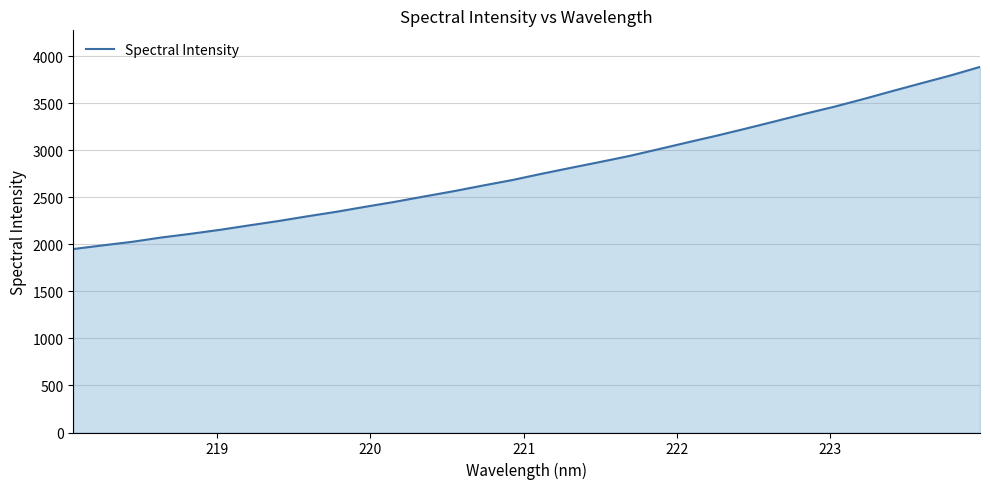

What is the difference between the maximum and minimum values?

1935.8